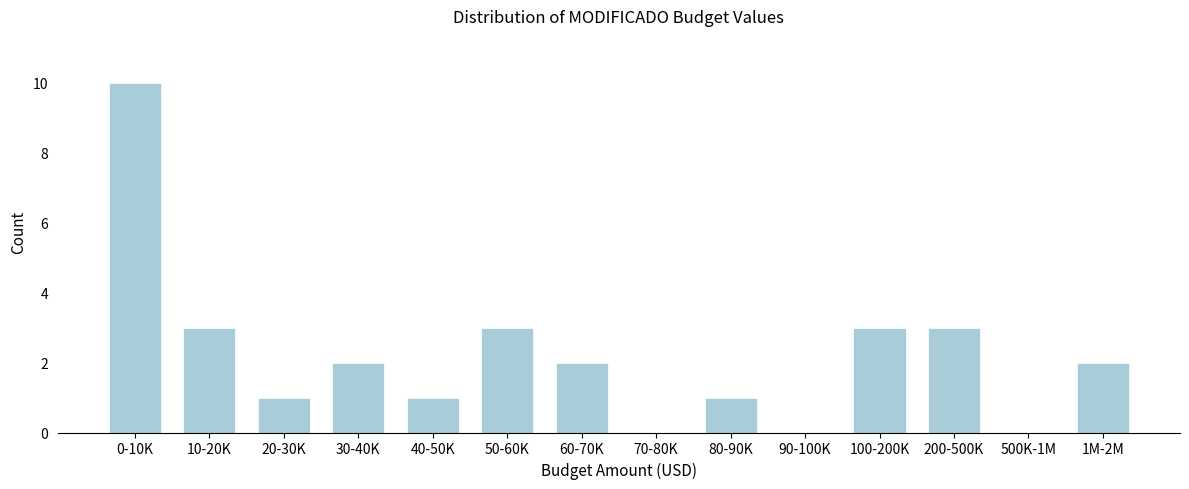

Reading left to right, extract all data points from this chart.

0-10K=10	10-20K=3	20-30K=1	30-40K=2	40-50K=1	50-60K=3	60-70K=2	70-80K=0	80-90K=1	90-100K=0	100-200K=3	200-500K=3	500K-1M=0	1M-2M=2